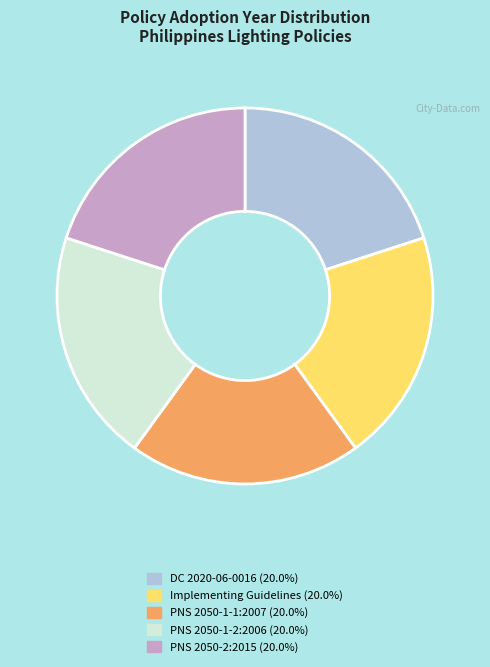

Does any single category account for the majority?

No